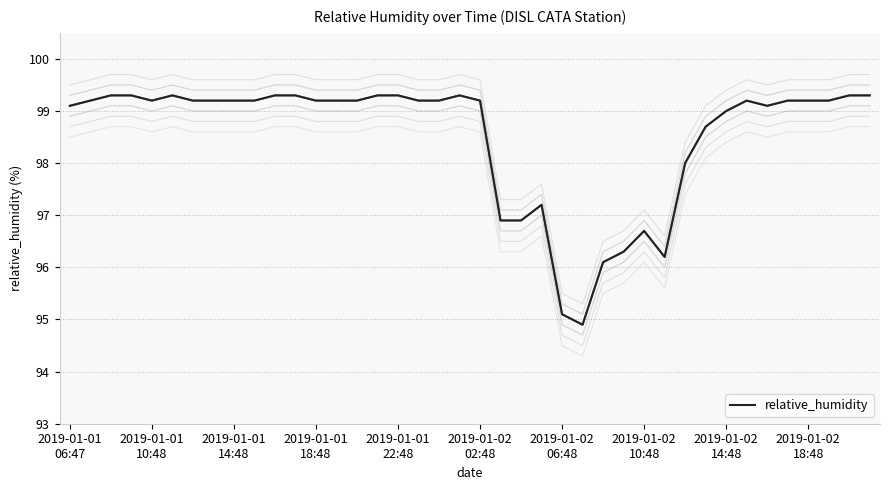

At which label does the data first exceed 99?

2019-01-01
06:47